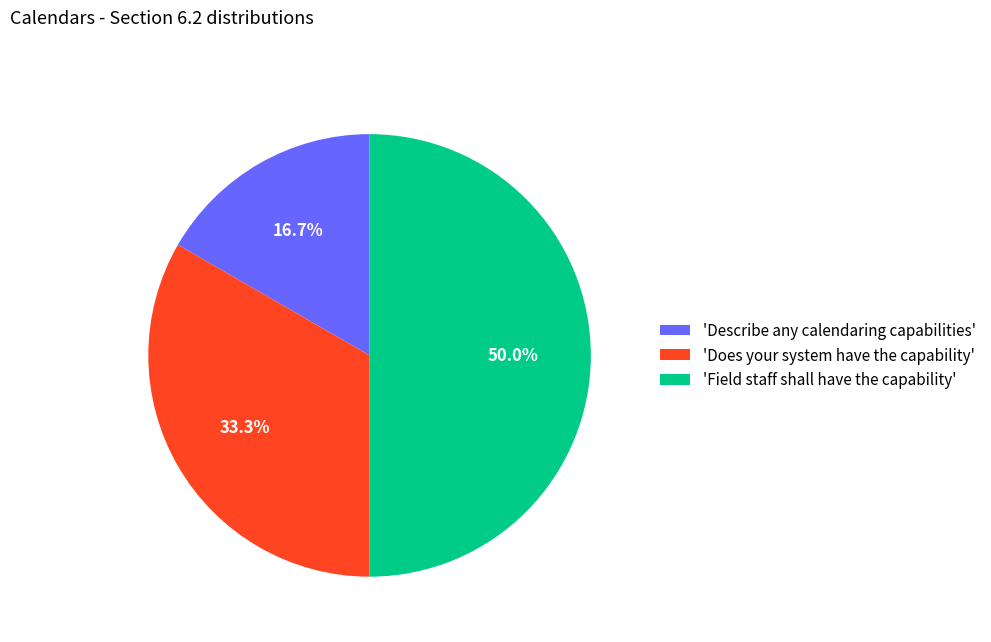

Which slice is the smallest?

'Describe any calendaring capabilities'